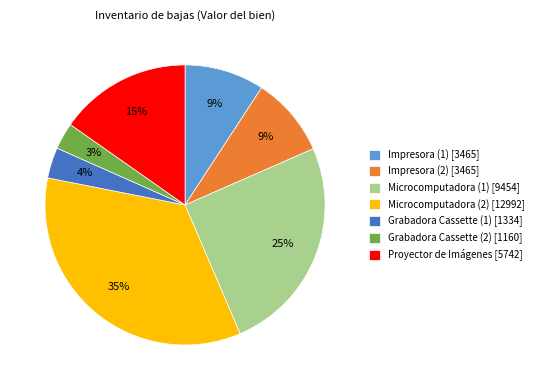

To the nearest percent, what percentage of the pie is Microcomputadora (2)?

35%